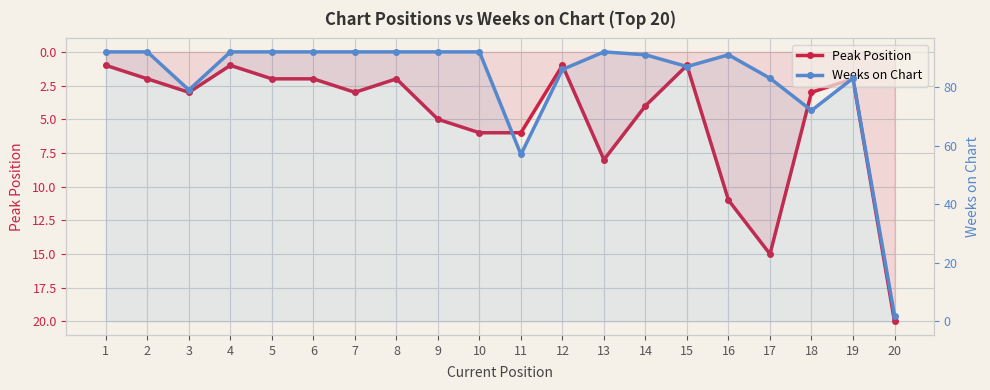

What is the total value across all series at 3?

82